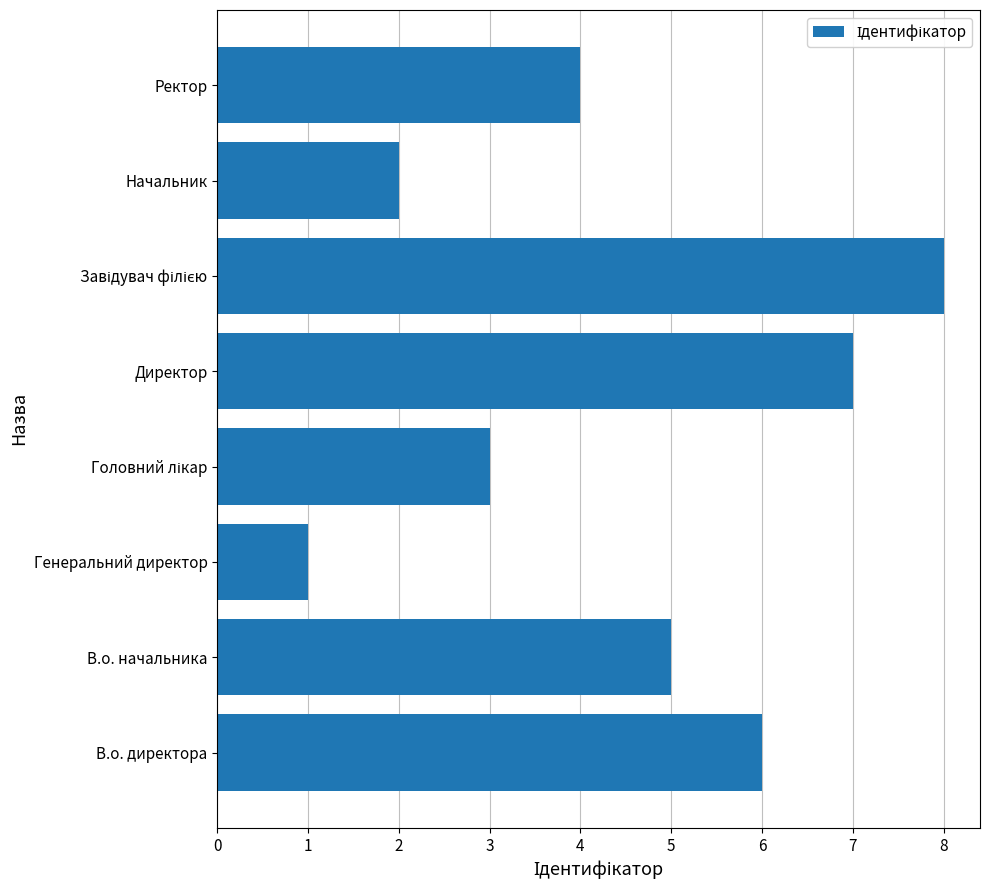

What is the maximum value shown in the chart?

8